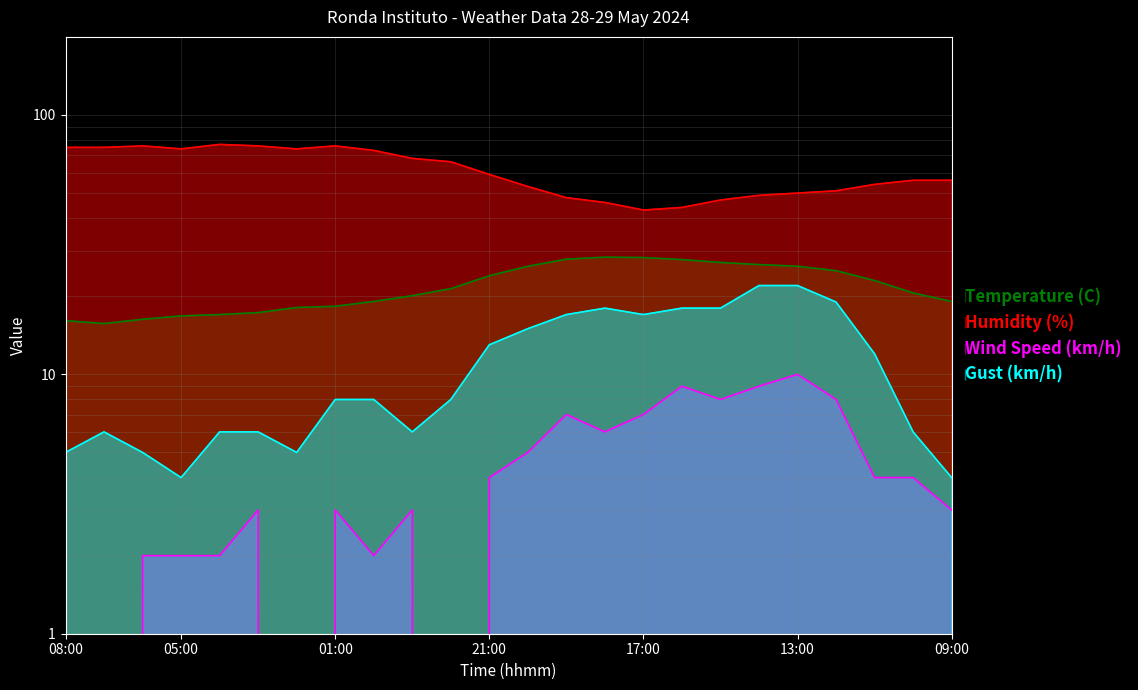

What is the difference between the Gust (km/h) values at 16:00 and 09:00?

14.0